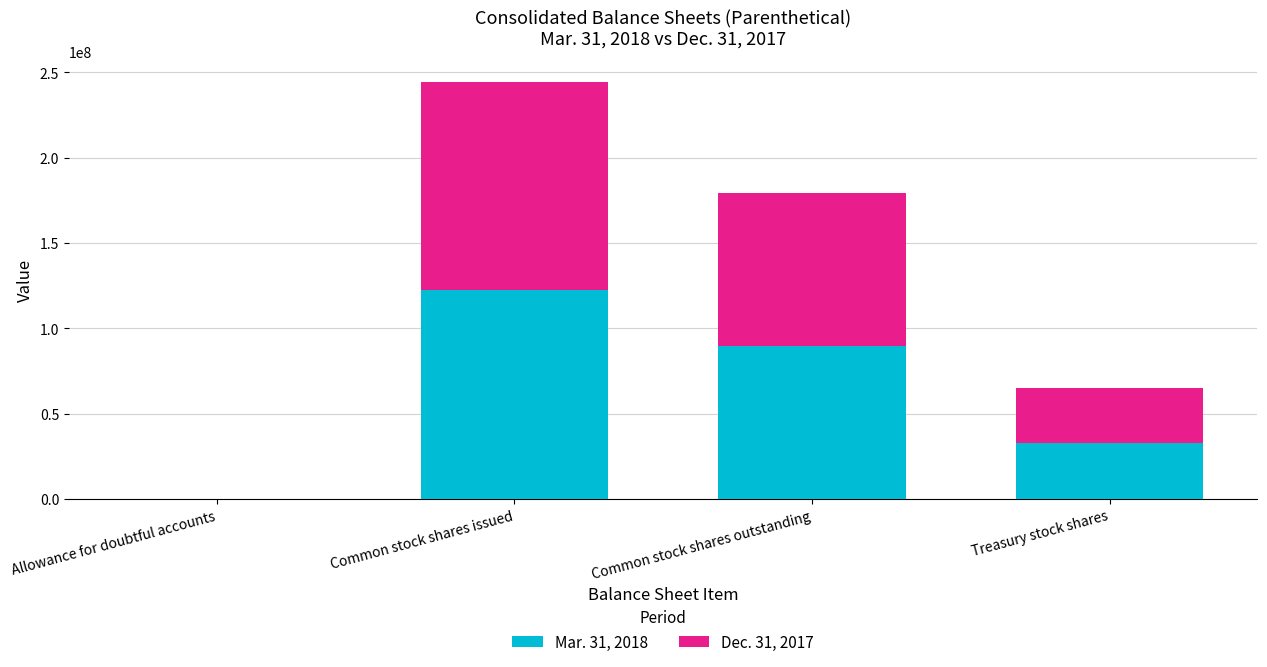

What are all the series names shown in the legend?

Mar. 31, 2018, Dec. 31, 2017